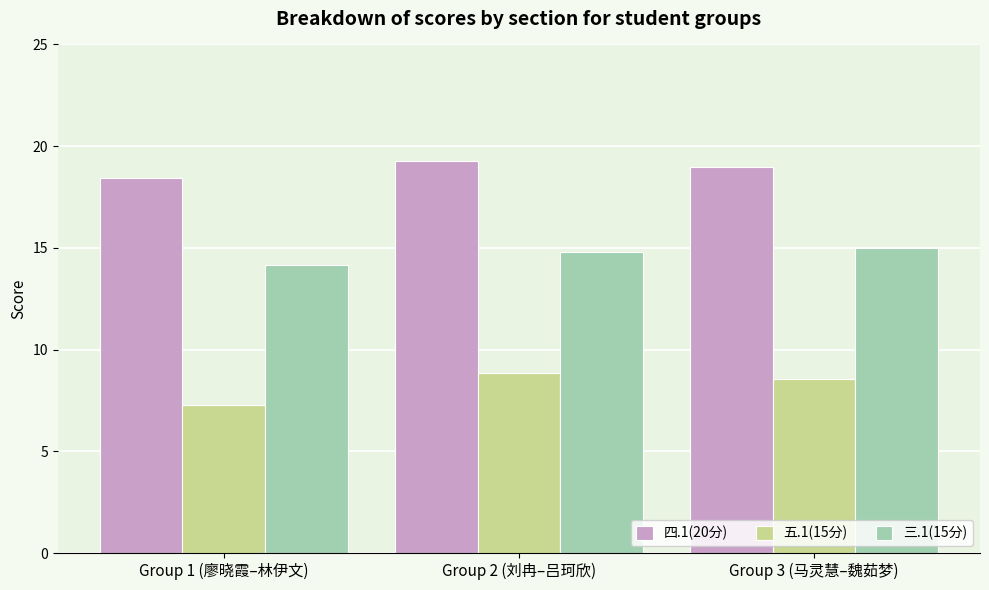

The 三.1(15分) series shows 14.8 at Group 2 (刘冉–吕珂欣). True or false?

True